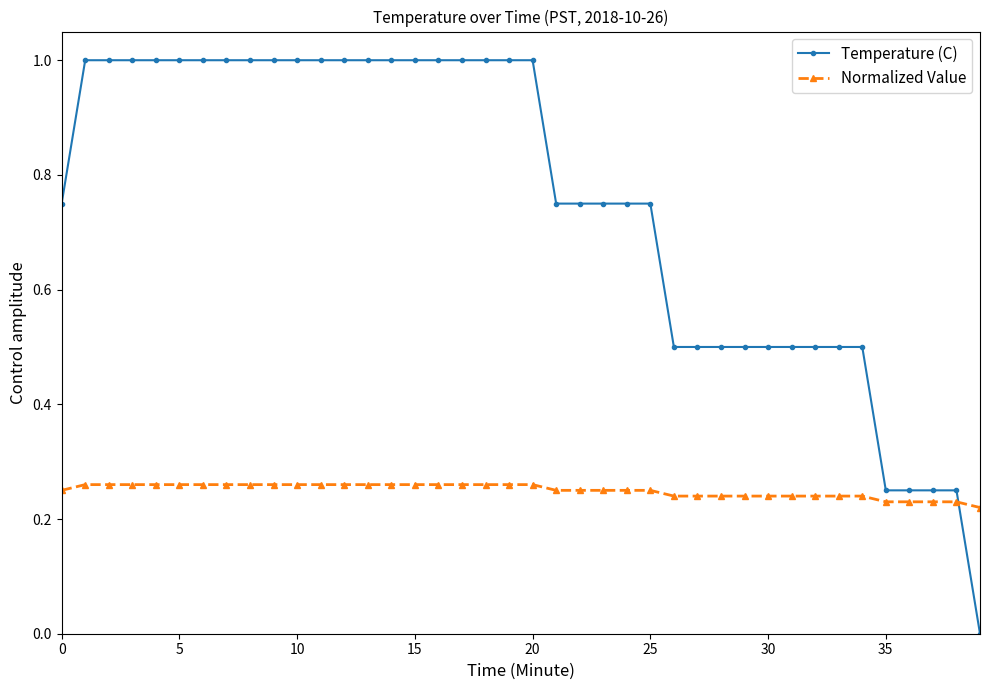

Count the number of categories in the chart.

40